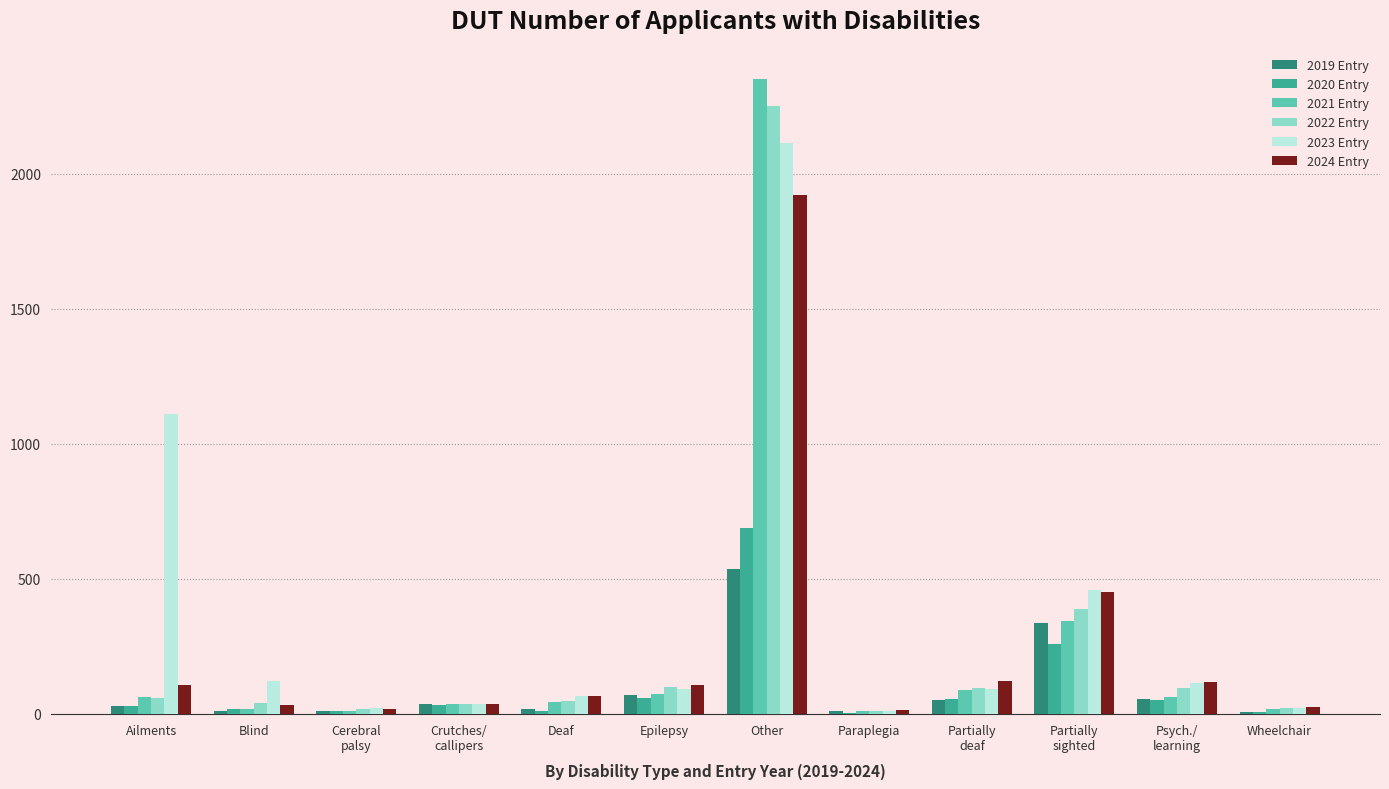

At which label does 2022 Entry reach its peak?

Other